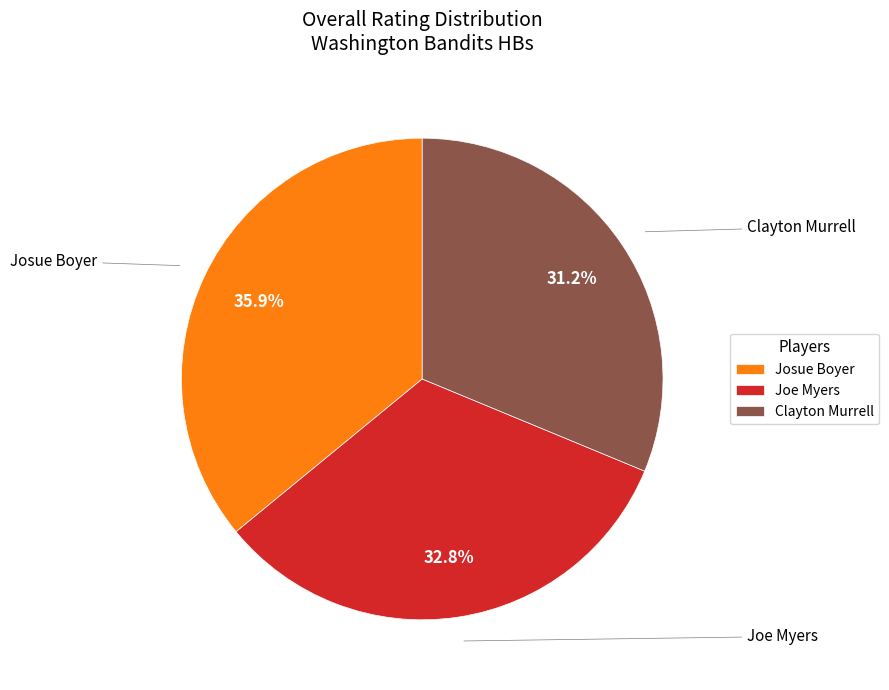

Does Josue Boyer represent more than half of the total?

No